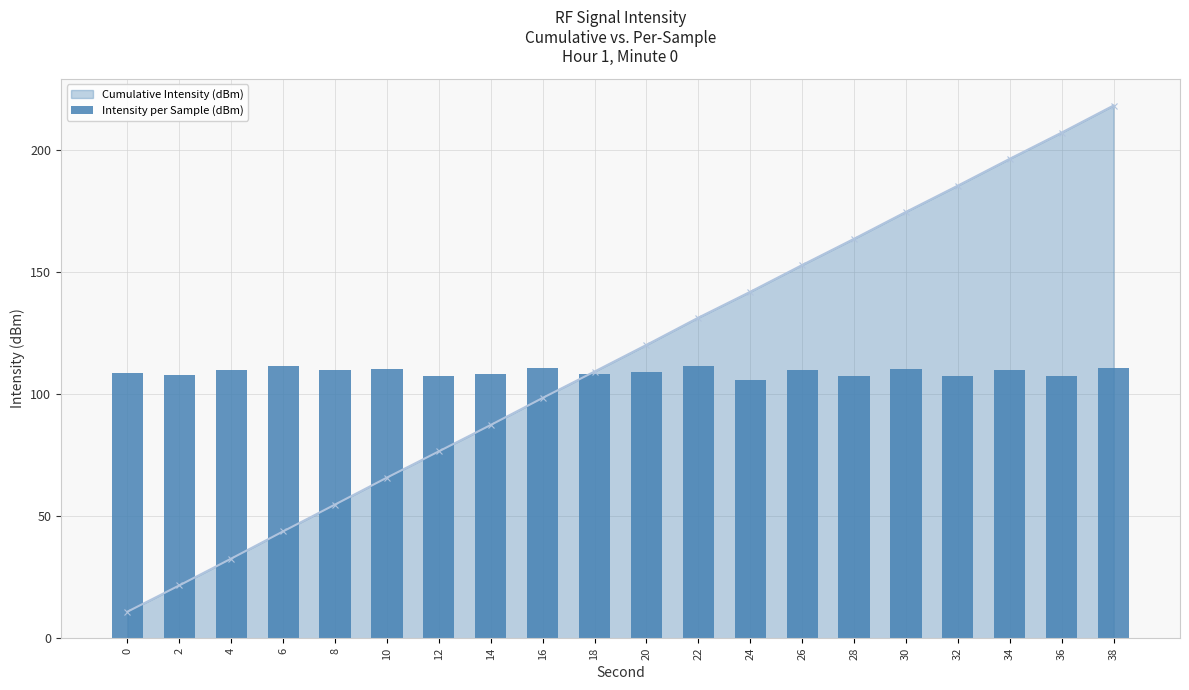

How many data points are above 109?

11